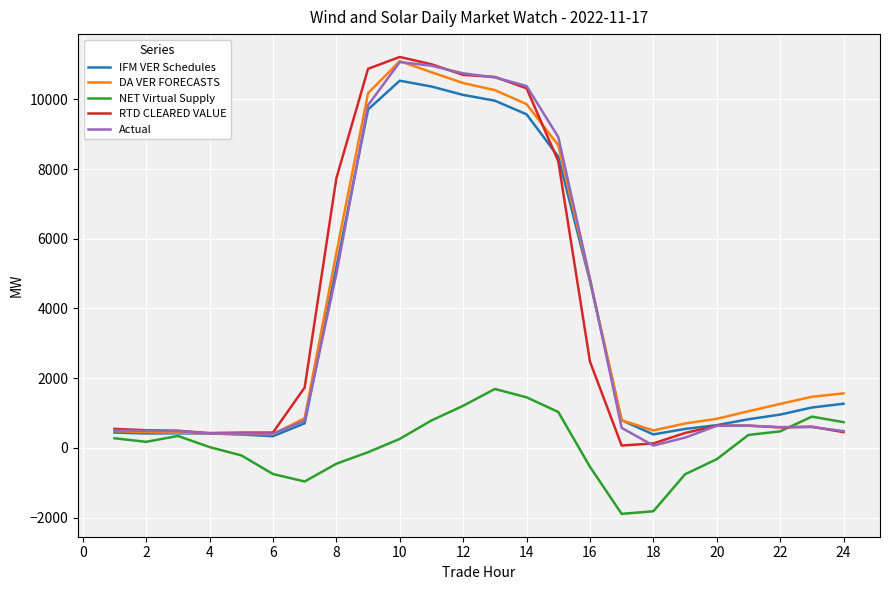

What is the smallest value displayed?

-1895.5